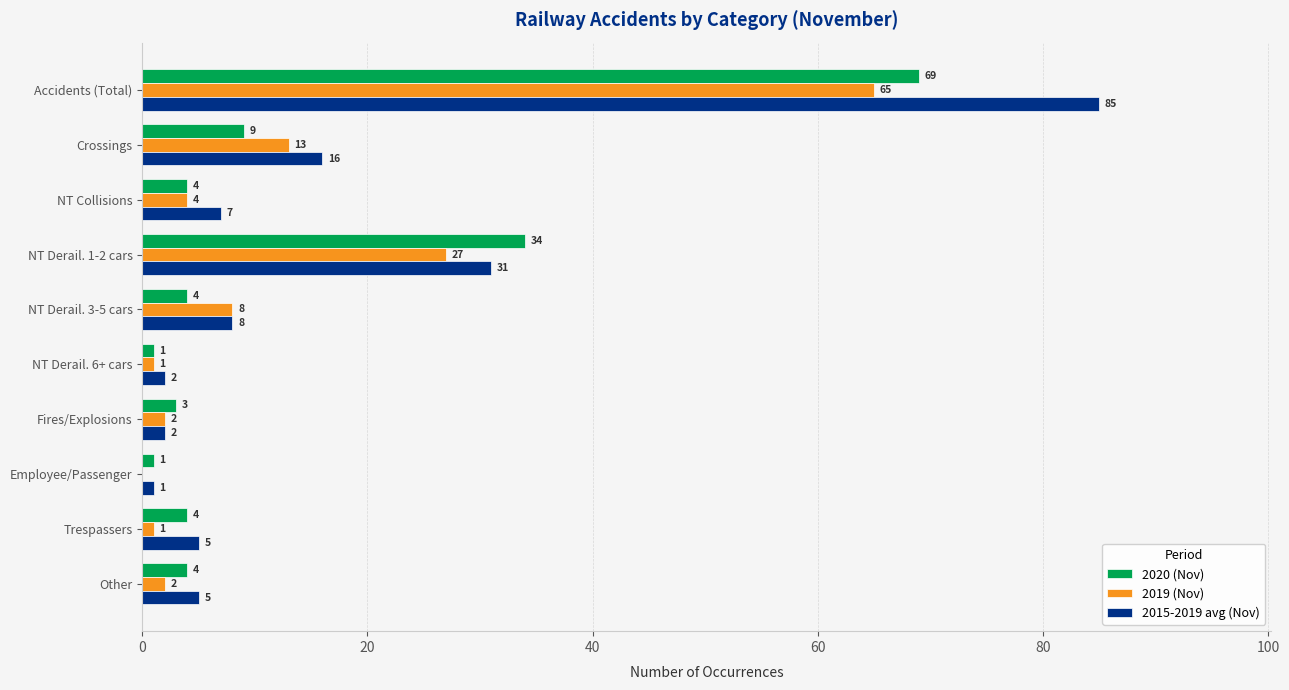

Which series changed the most between Accidents (Total) and Employee/Passenger?

2015-2019 avg (Nov)